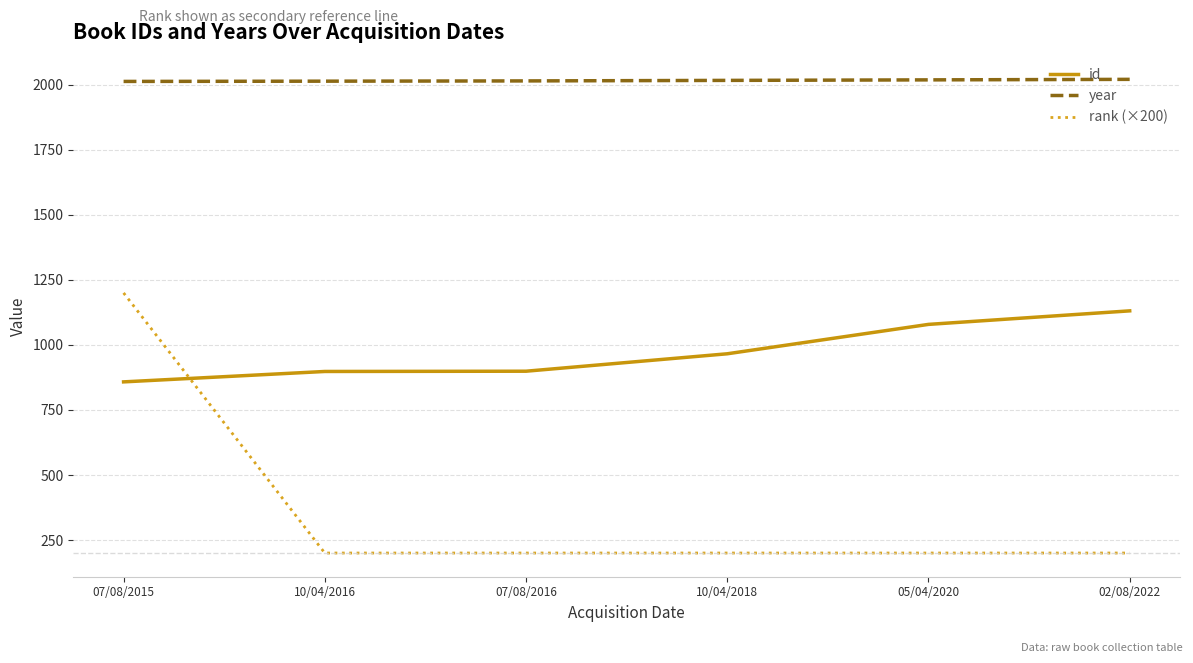

What is the sum of all id values?

5831